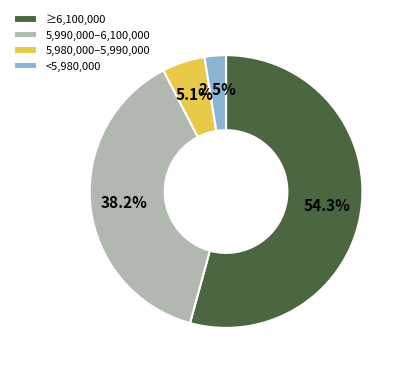

What is the largest slice in the pie chart?

≥6,100,000